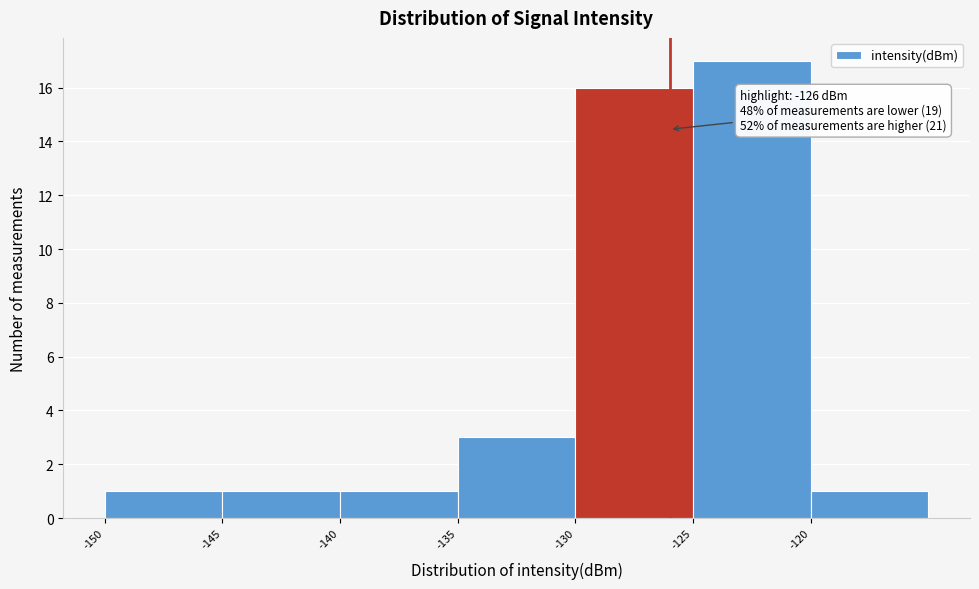

Which range on the x-axis has the tallest bar?

-125 to -120